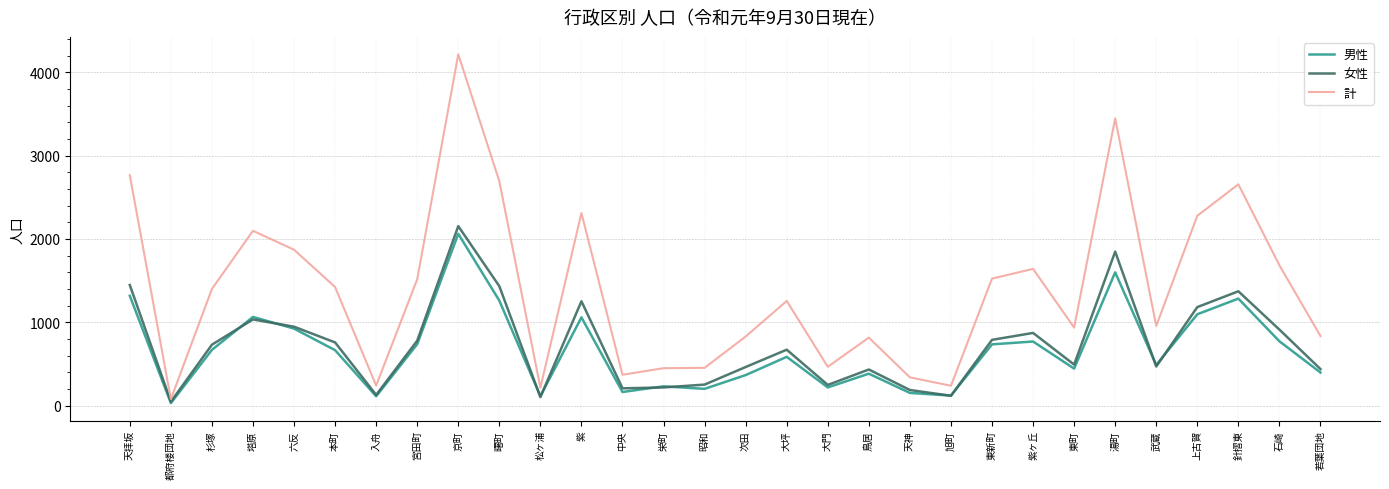

Where does the 計 series first go above 1400?

天拝坂